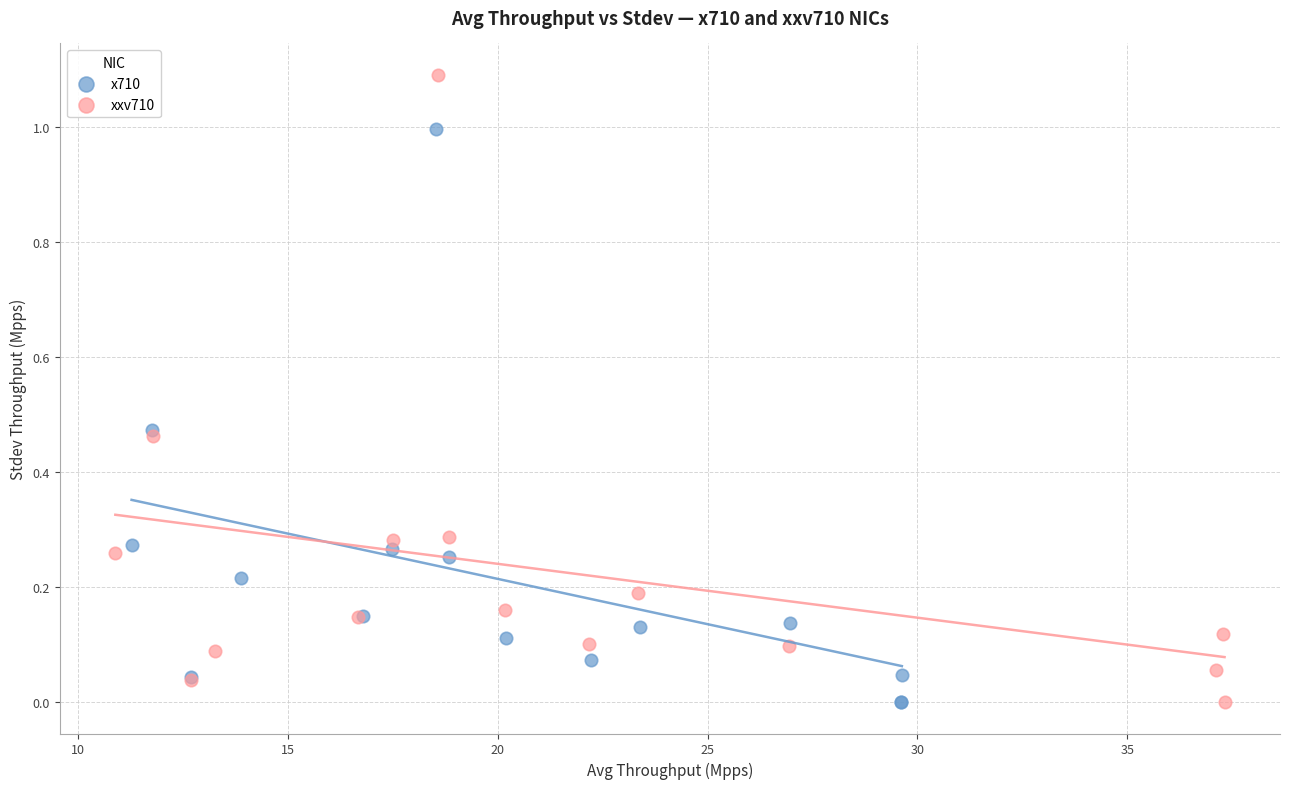

Which series has the largest Y range (max minus min)?

xxv710